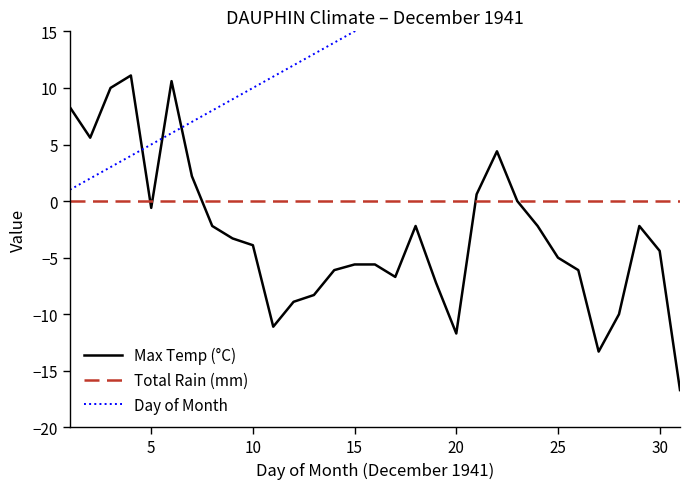

Is this an area chart (filled region under the line)?

No